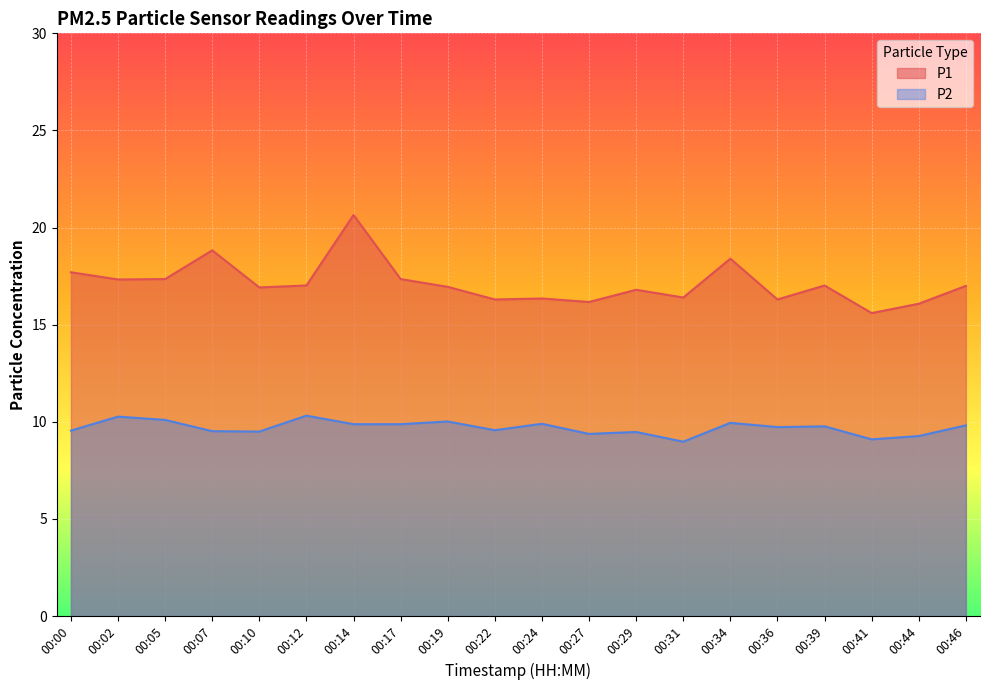

Rank the series by their average value, from lowest to highest.

P2, P1